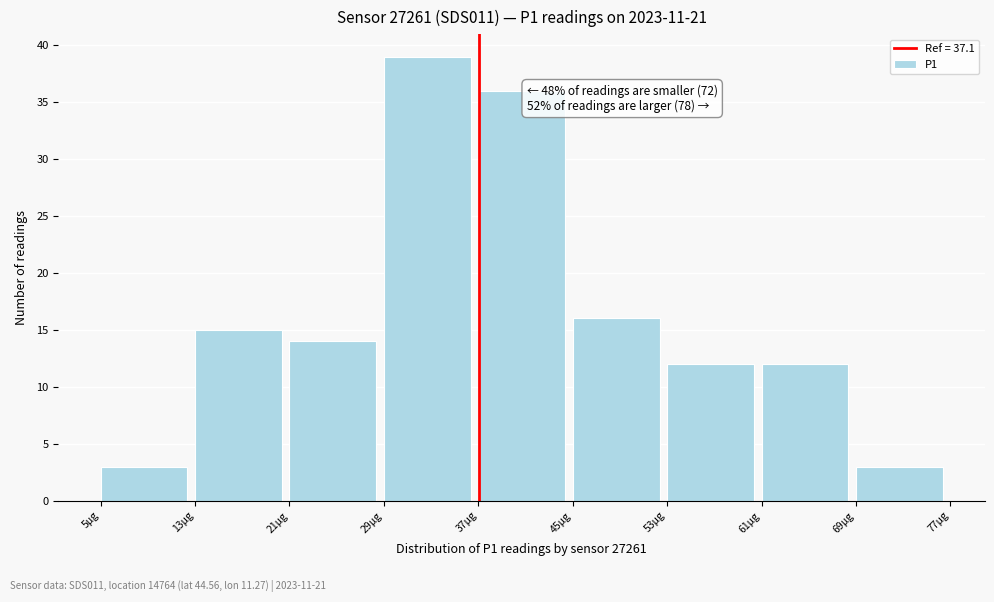

Which range on the x-axis has the tallest bar?

29 to 37